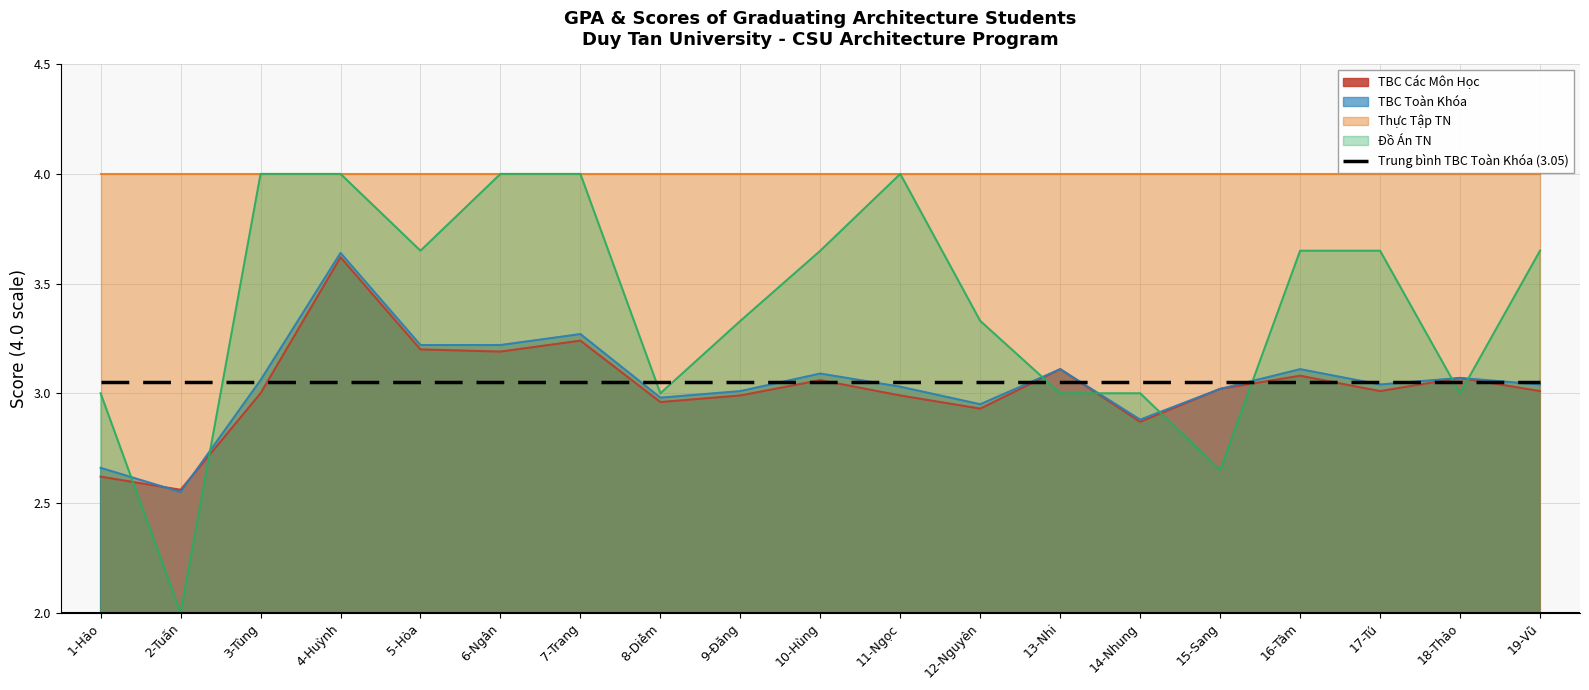

What position from the right is 1-Hảo?

19